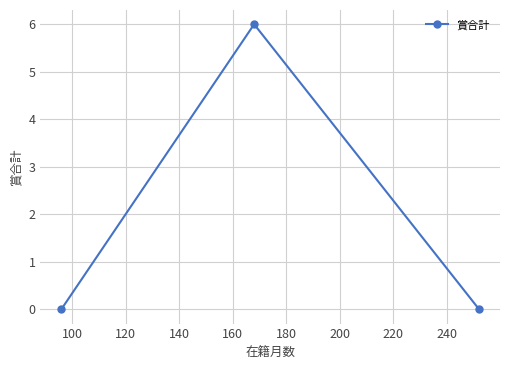

What is the difference between the maximum and minimum values?

6